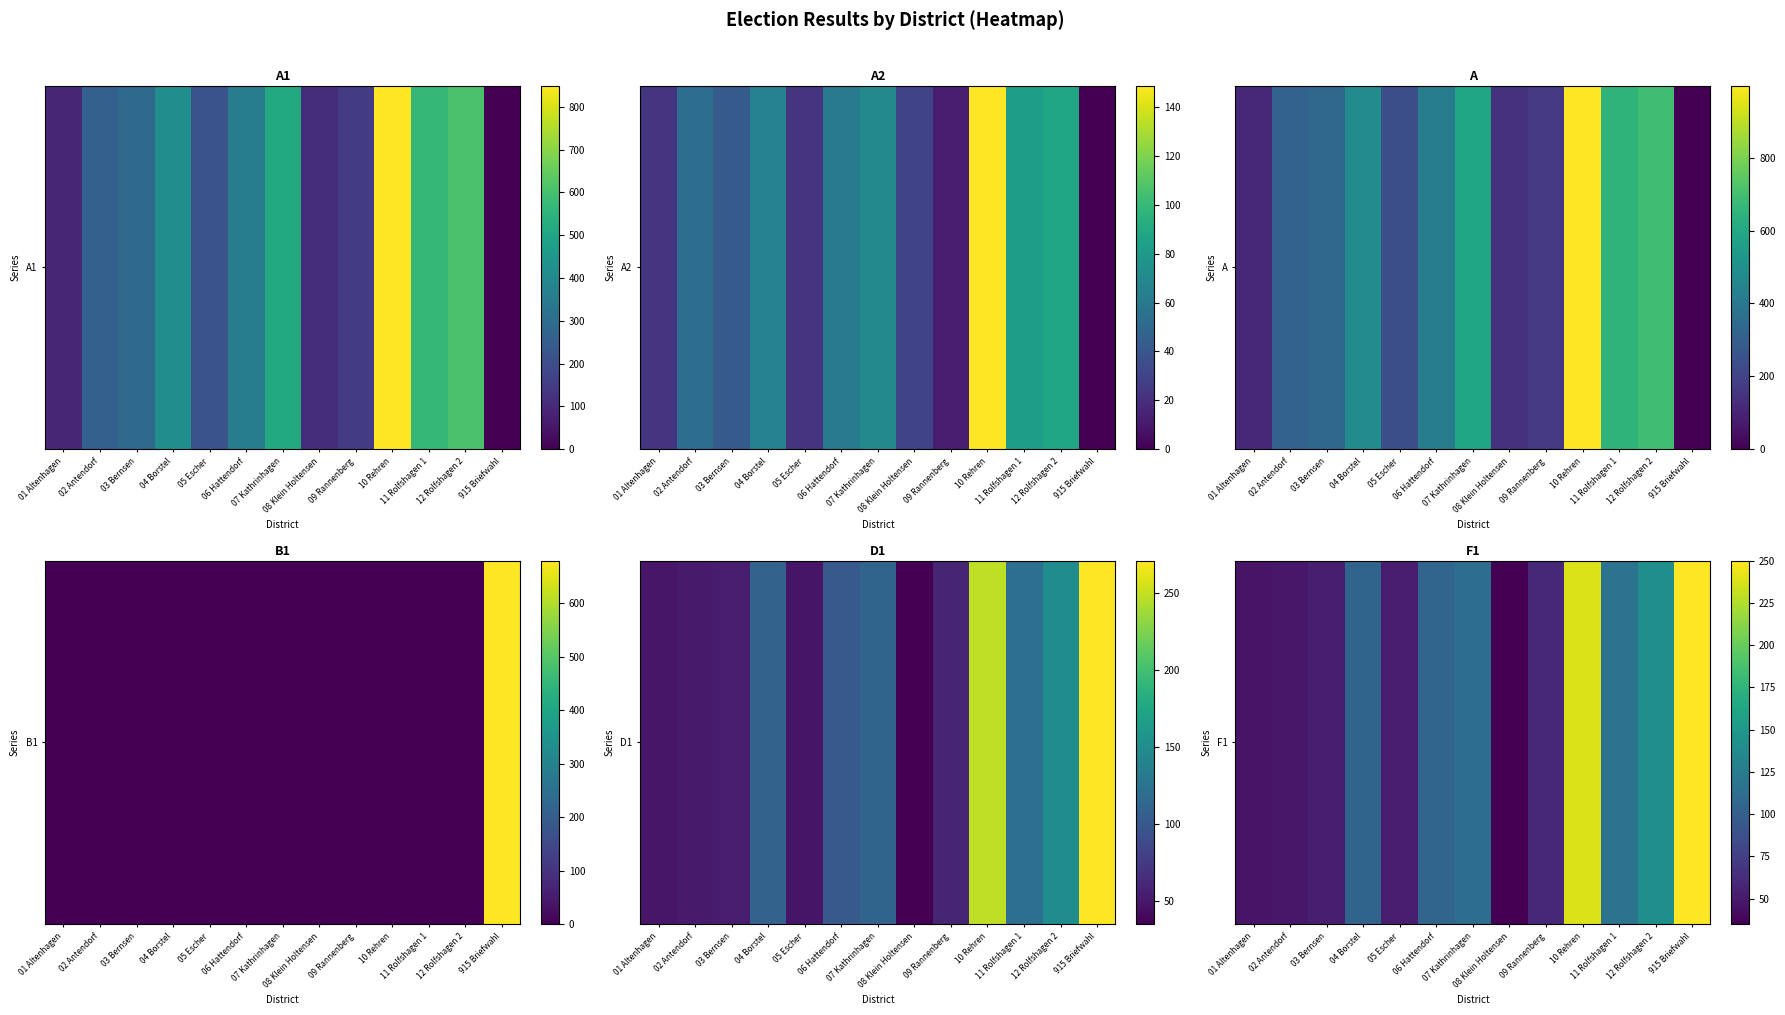

At which label is the value closest to 142?

12 Rolfshagen 2